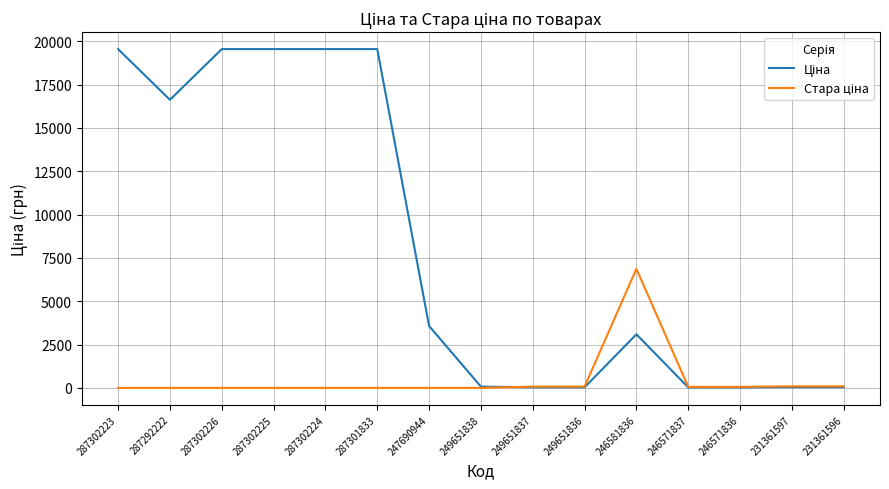

What is the difference between the maximum and minimum values in the Ціна series?

19515.7